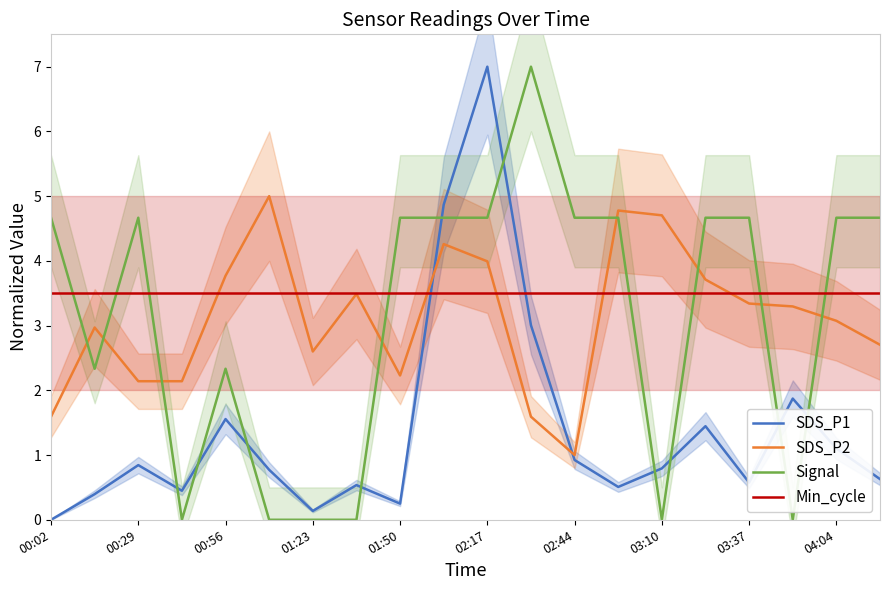

What is the average value of the SDS_P2 series?

3.1